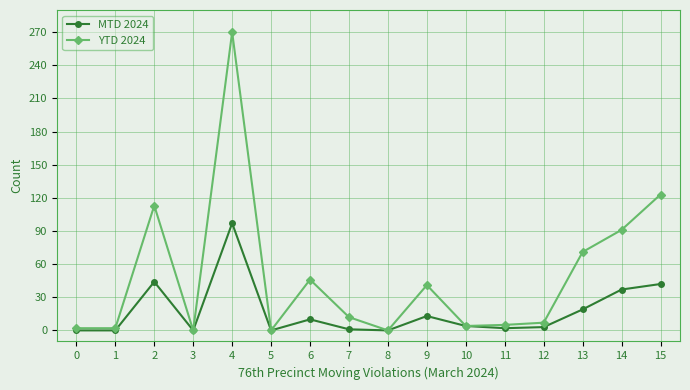

How many categories are shown in the chart?

16